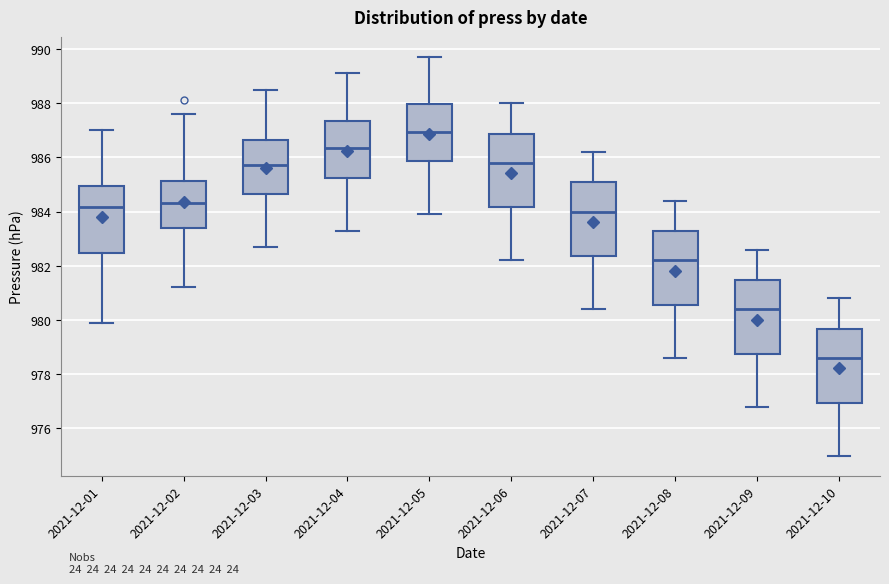

Which box's median line is the lowest?

2021-12-10